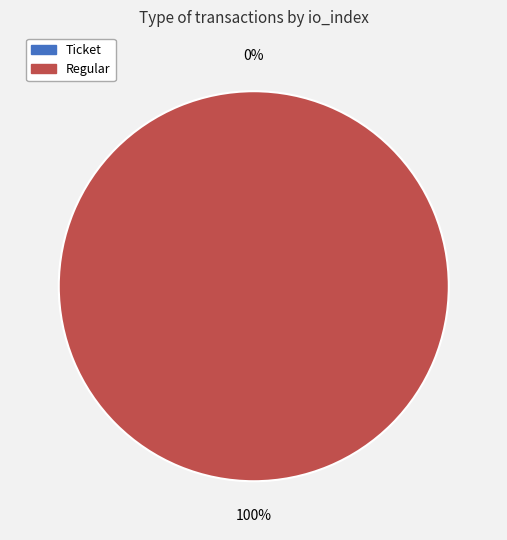

The Regular (io_index=5) slice represents 99% of the pie. True or false?

False